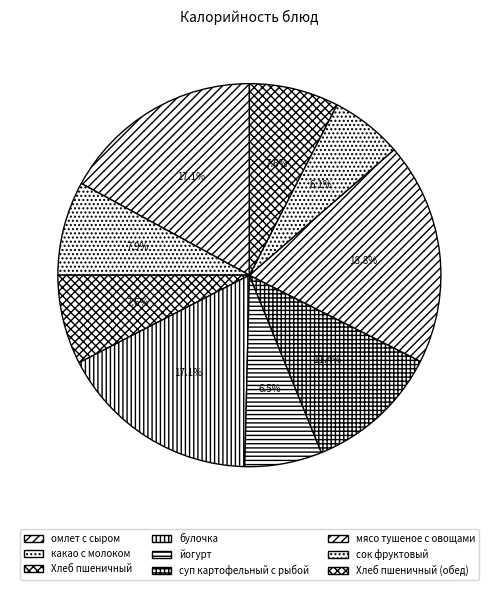

Do суп картофельный с рыбой and омлет с сыром together represent more than half of the pie?

No